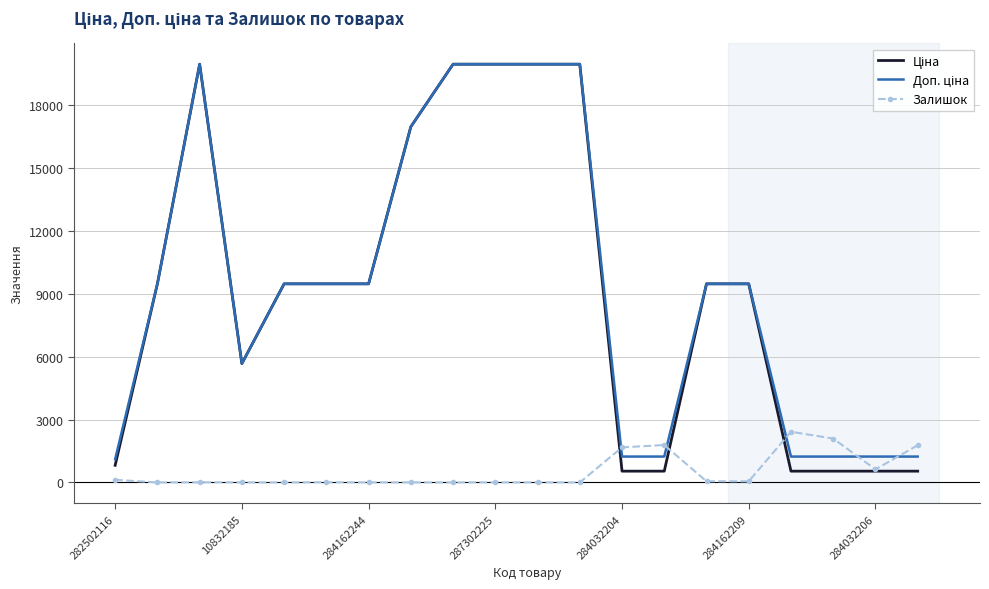

What is the highest value of the Залишок series?

2419.0